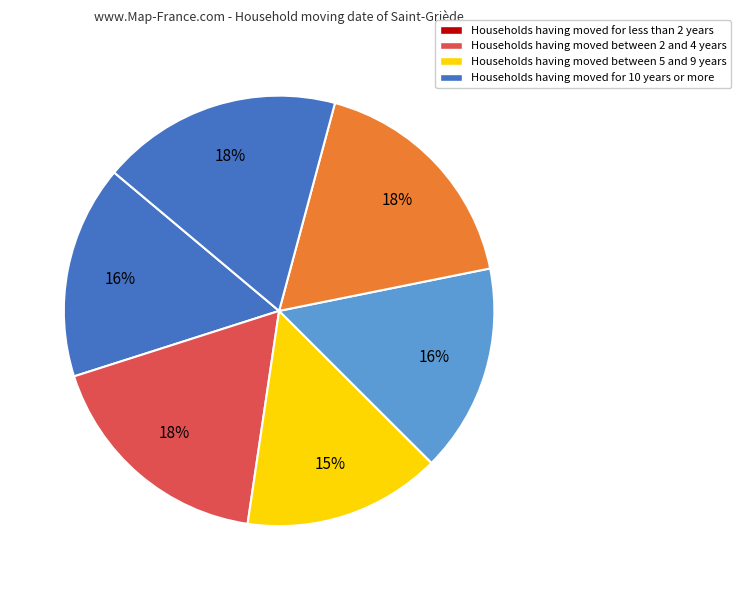

How many slices are in this pie chart?

6